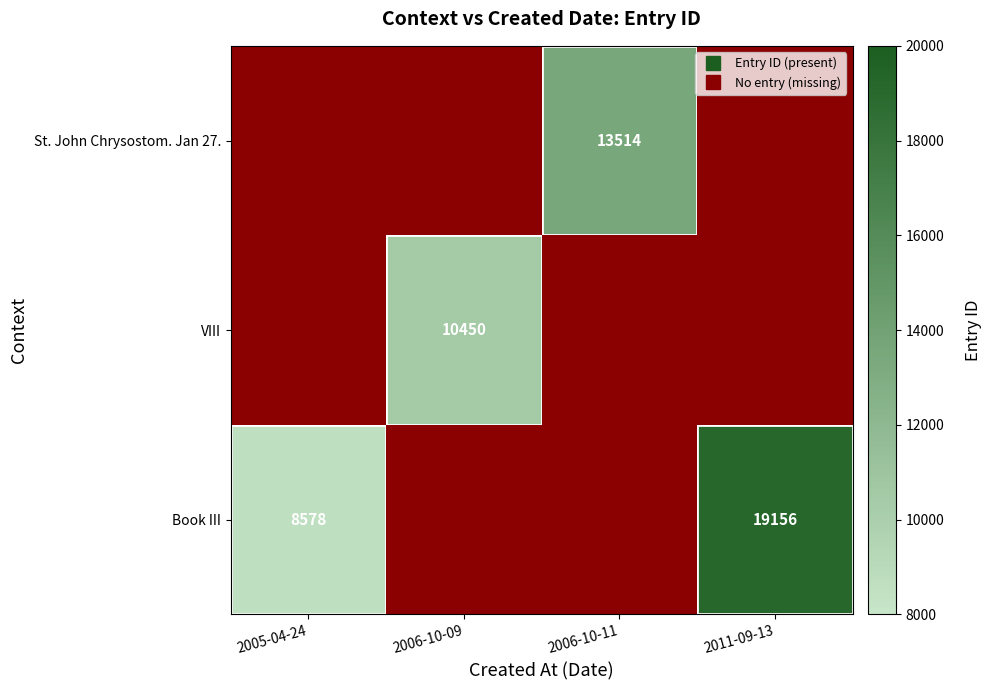

What is the smallest value displayed?

8578.0